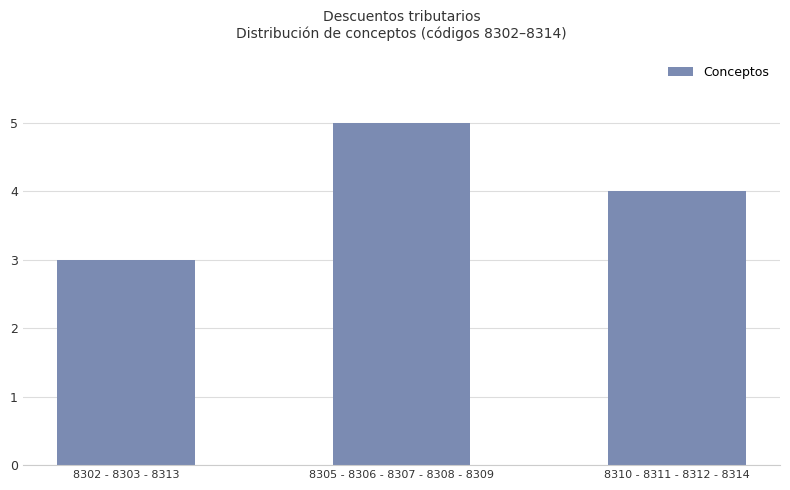

What is the minimum value shown in the chart?

3